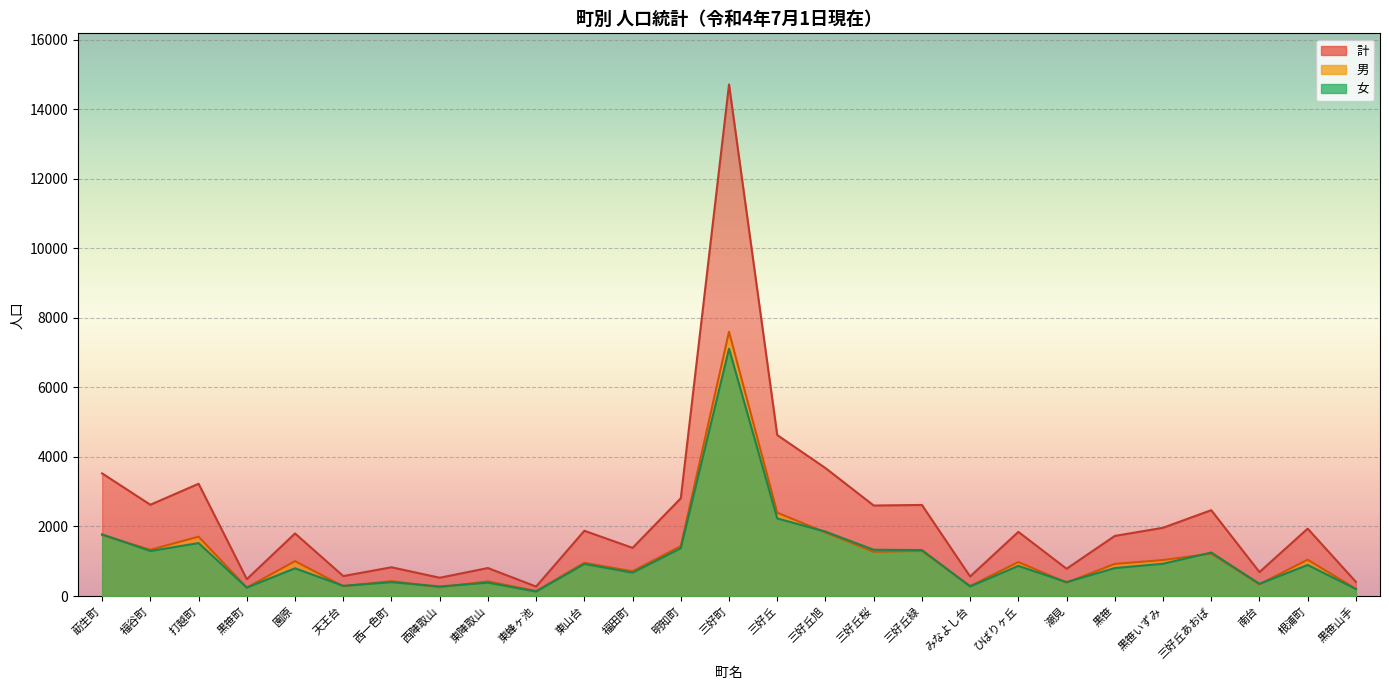

Which category has the highest value in the 男 series?

三好町